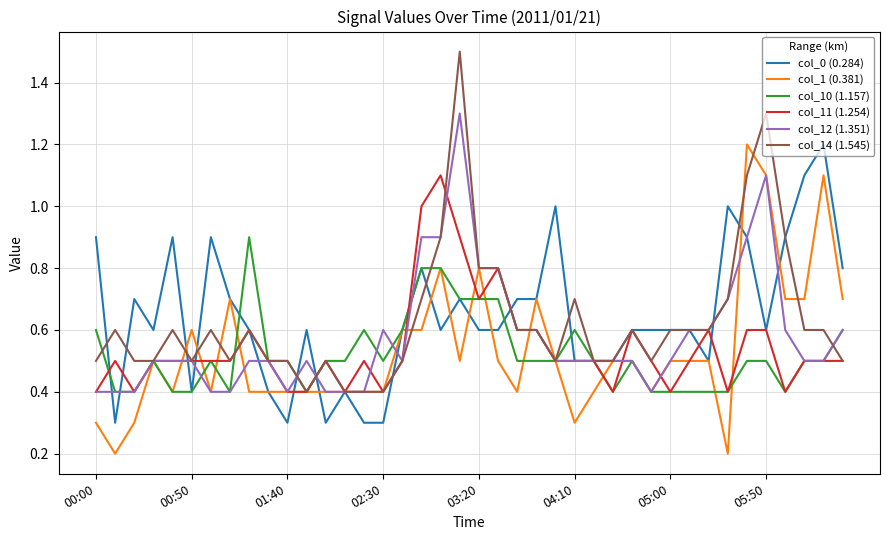

Which series has the largest range (max minus min)?

col_14 (1.545)